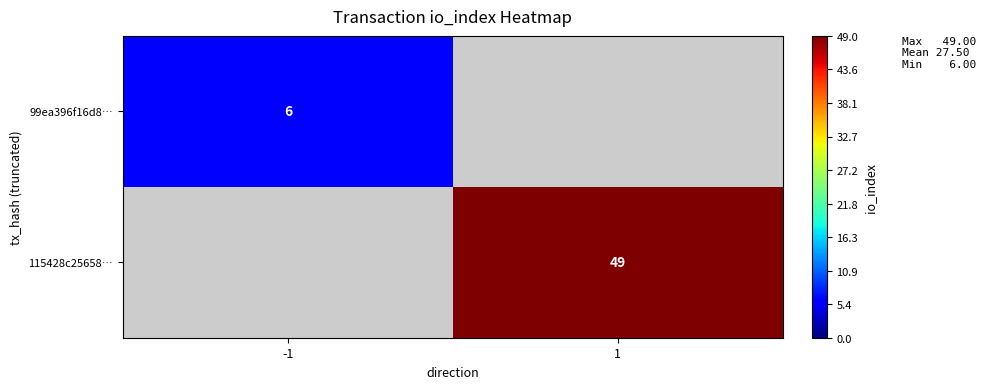

The 115428c25658… series shows 11 at 1. True or false?

False